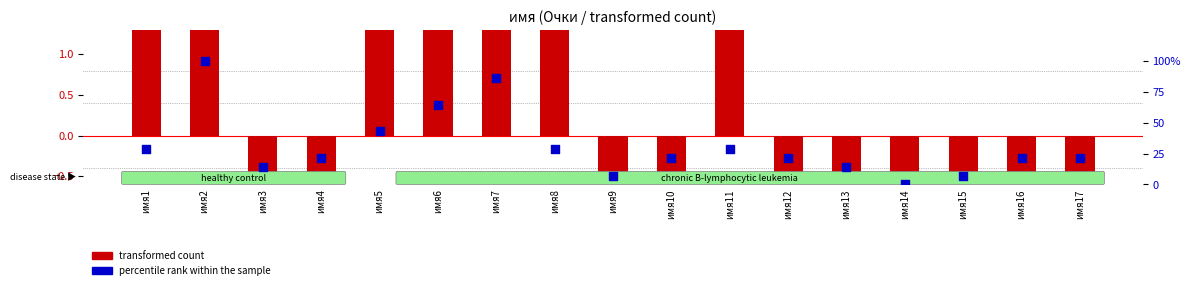

What are all the series names shown in the legend?

transformed count, percentile rank within the sample